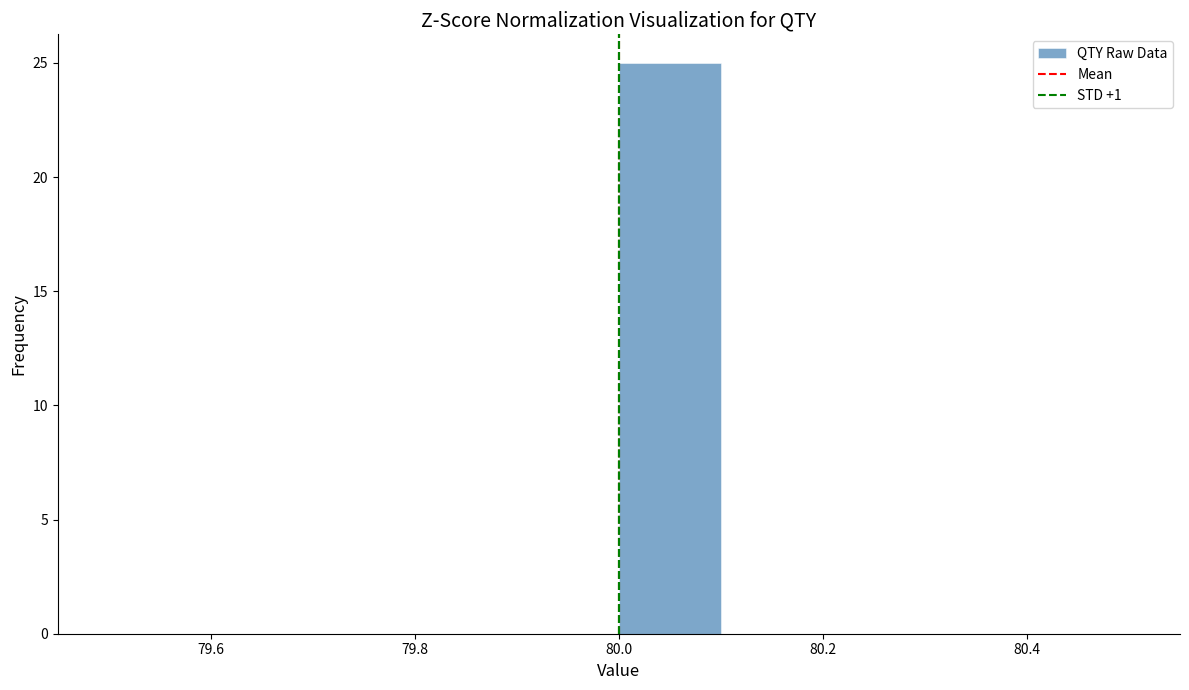

Over which range of the x-axis is the bar tallest?

80.0 to 80.1